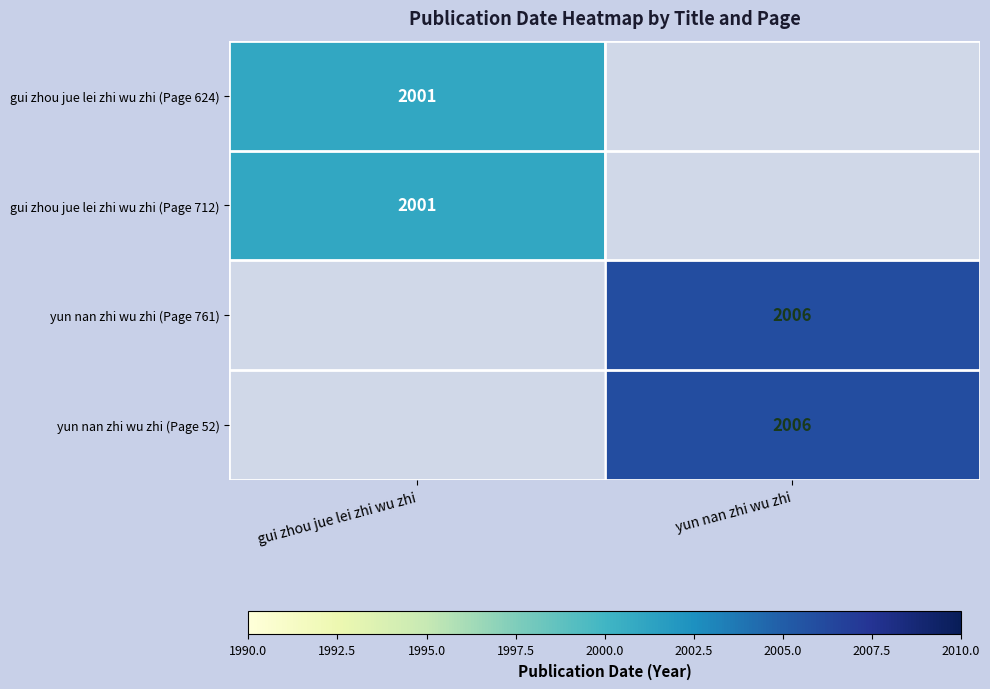

Is the value of yun nan zhi wu zhi (Page 52) at yun nan zhi wu zhi greater than the value of gui zhou jue lei zhi wu zhi (Page 712) at gui zhou jue lei zhi wu zhi?

Yes